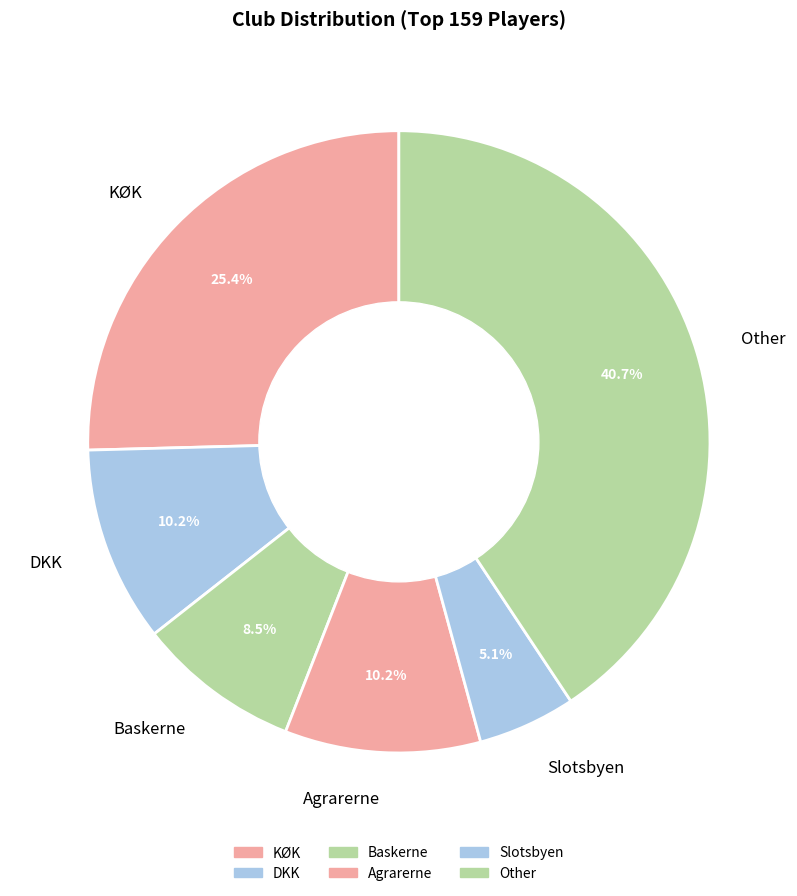

The DKK slice represents 25% of the pie. True or false?

False